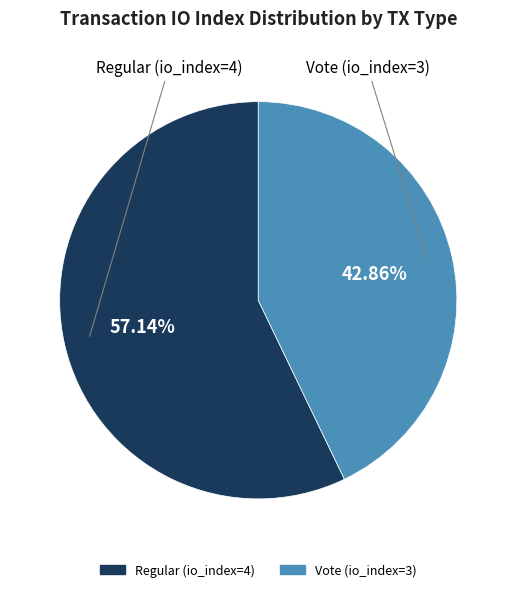

To the nearest percent, what is the average slice percentage?

50%